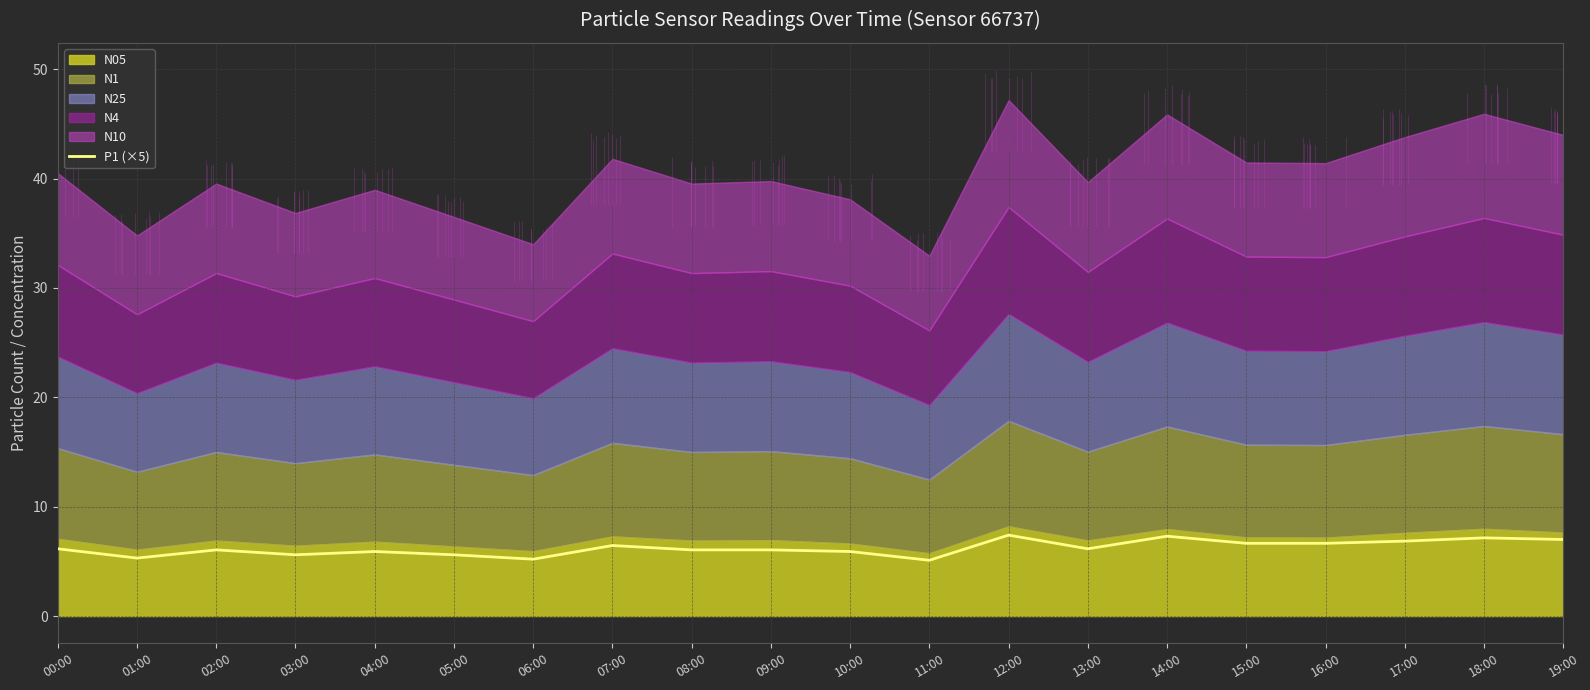

Which category has the highest value across all series?

12:00